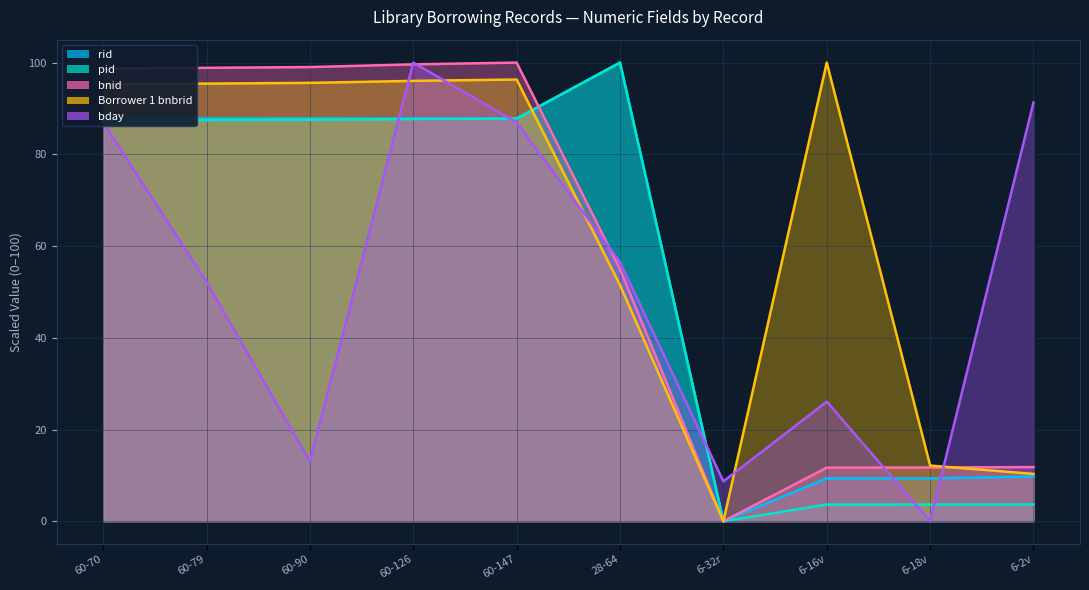

In bnid, how many points are lower than both neighbors (excluding endpoints)?

1